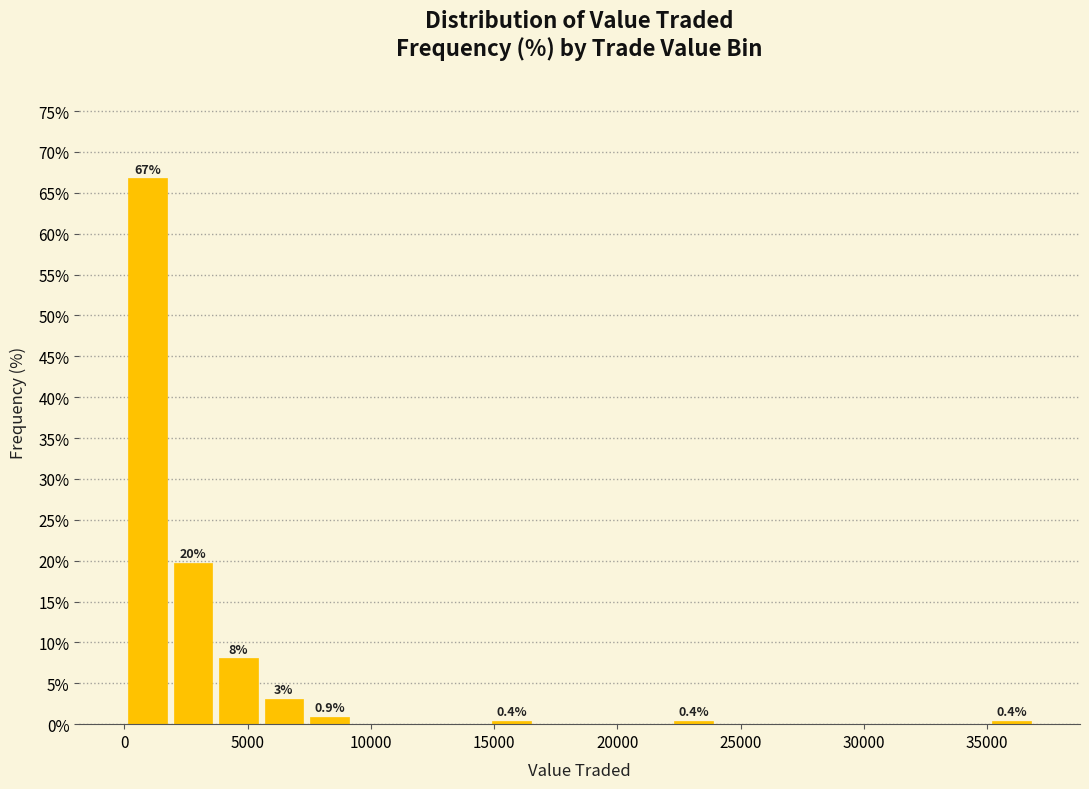

Read against the x-axis, roughly where is the centre of the tallest bar?

1000